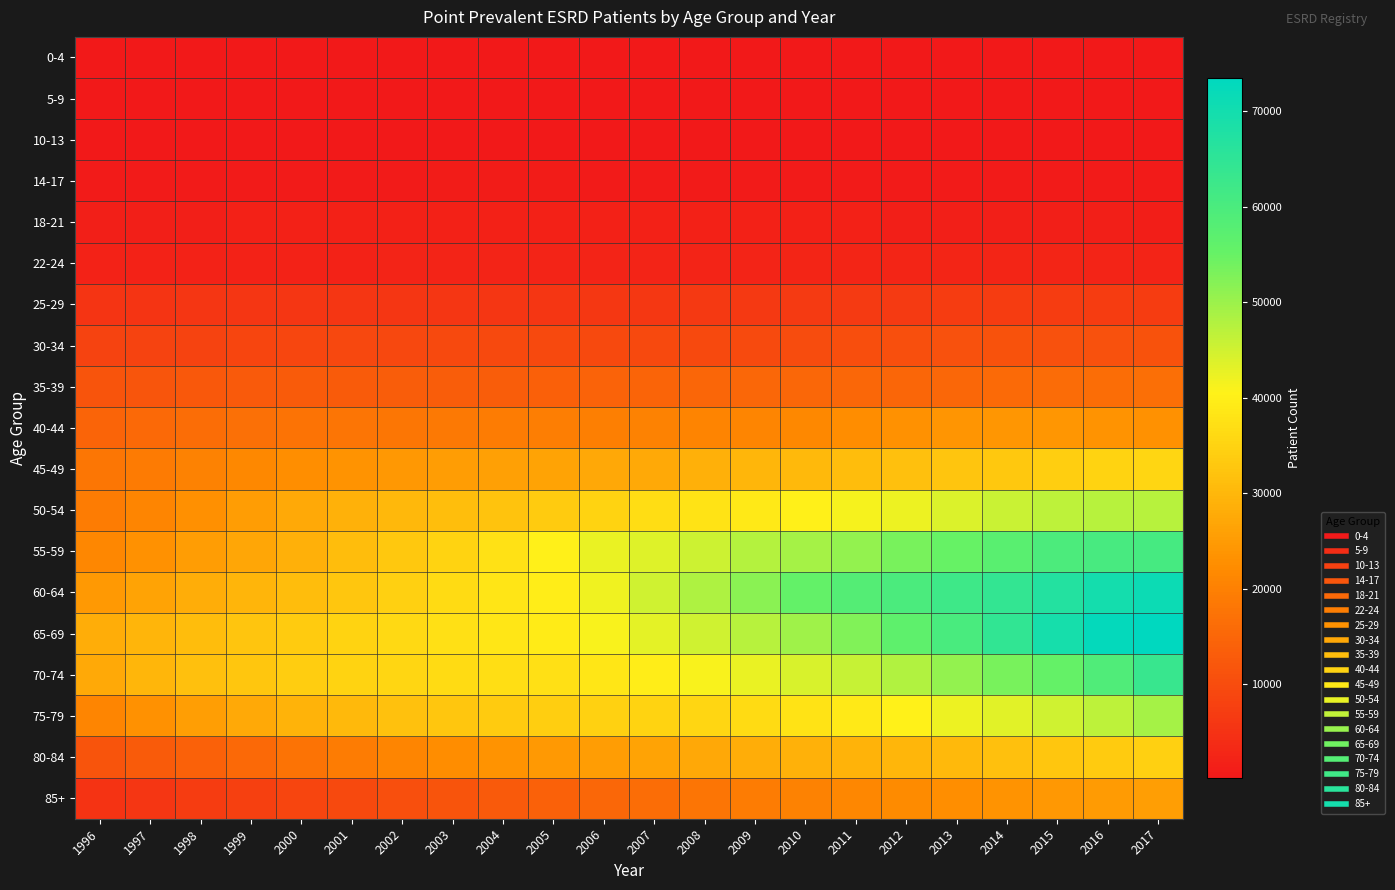

What is the total value across all series at 1999?

268358